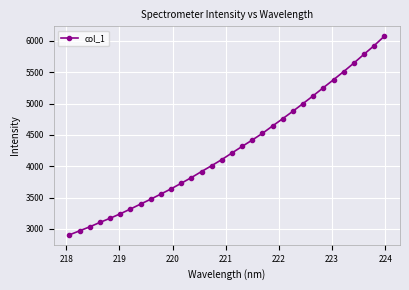

What is the greatest value displayed?

6073.4